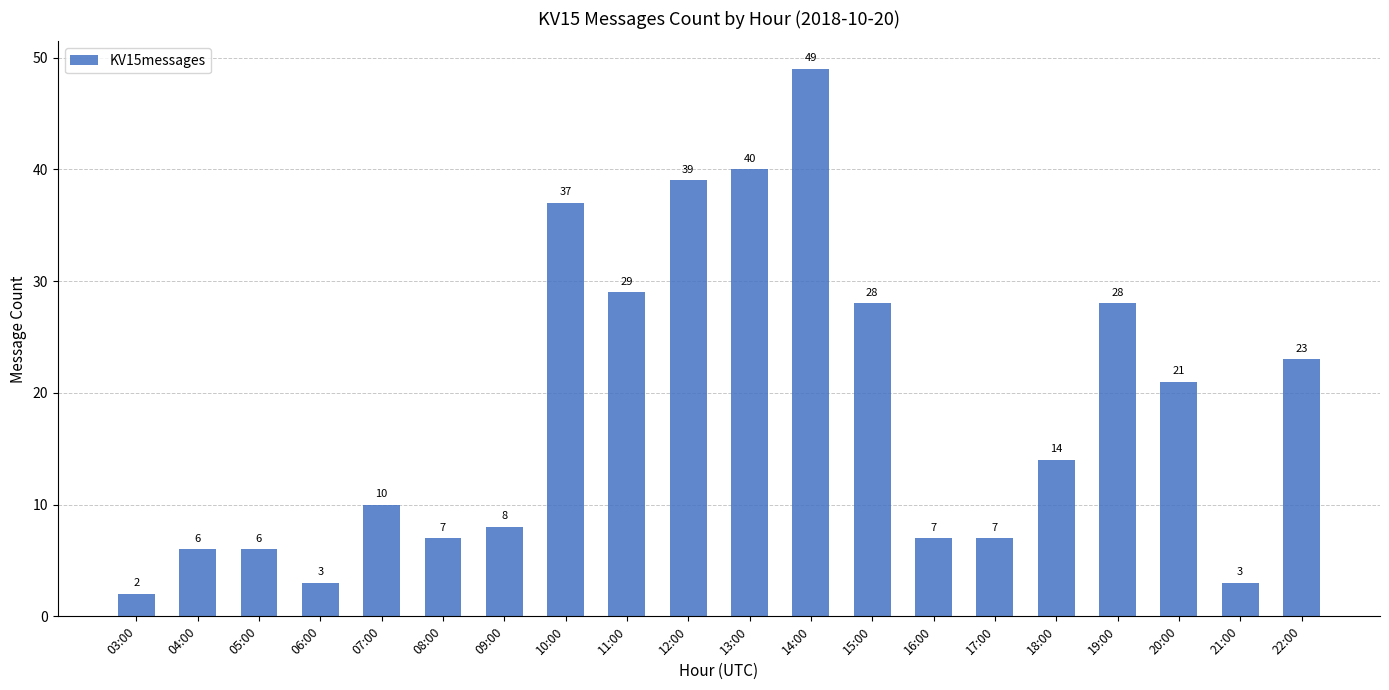

What is the average value?

18